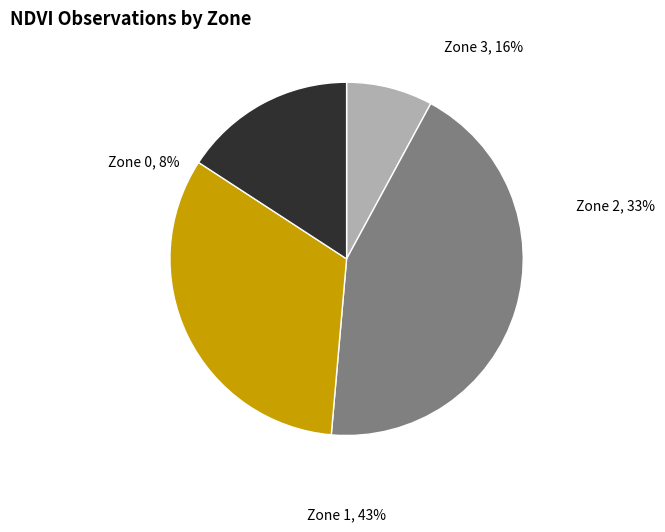

Combined, do Zone 0 and Zone 3 account for over 50%?

No